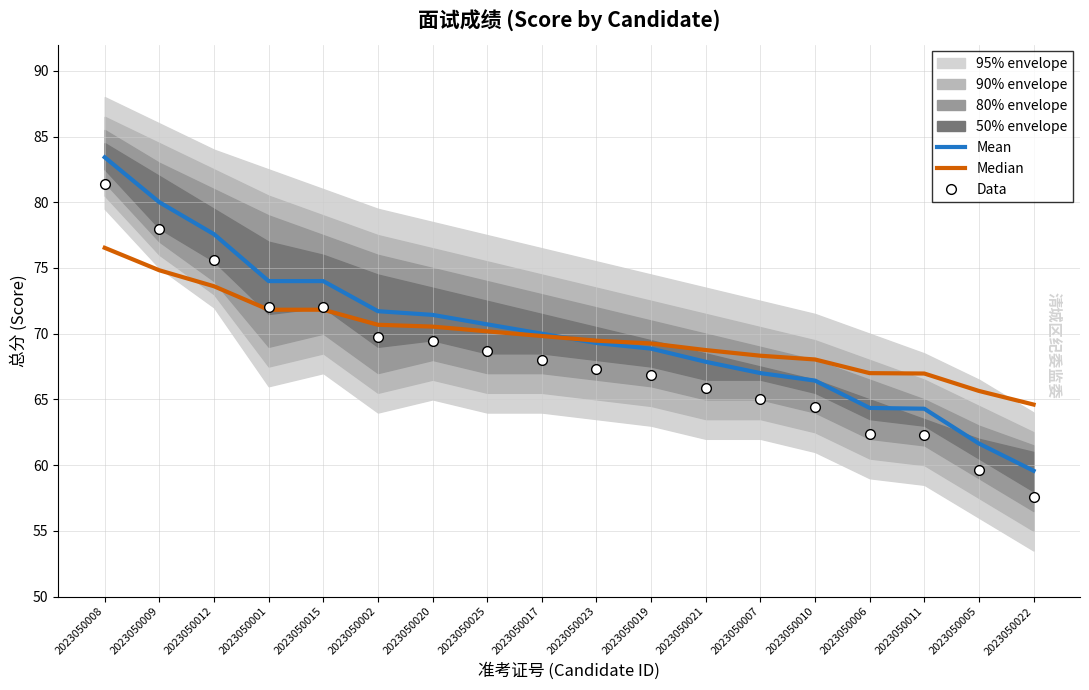

How many times do Data and Median cross each other?

1